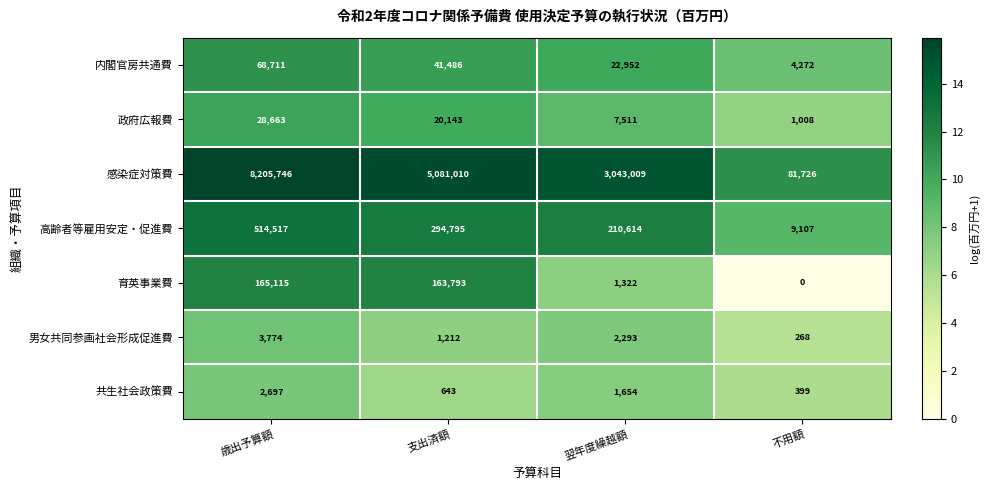

Count the 共生社会政策費 values in the range 643 to 2697.

3